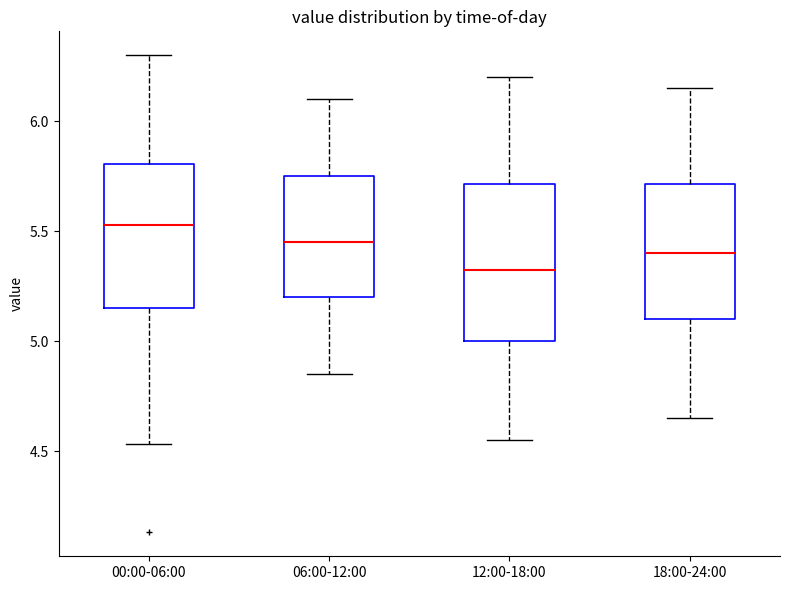

Reading left to right, read every box against the y-axis: the position of its median line, the range the box covers, and the ends of its whiskers. The values are not printed on the chart, so give them approximately, as read against the axis.

00:00-06:00: median 5.55, box 5.15 to 5.80, whiskers 4.55 to 6.30
06:00-12:00: median 5.45, box 5.20 to 5.75, whiskers 4.85 to 6.10
12:00-18:00: median 5.35, box 5.00 to 5.70, whiskers 4.55 to 6.20
18:00-24:00: median 5.40, box 5.10 to 5.70, whiskers 4.65 to 6.15